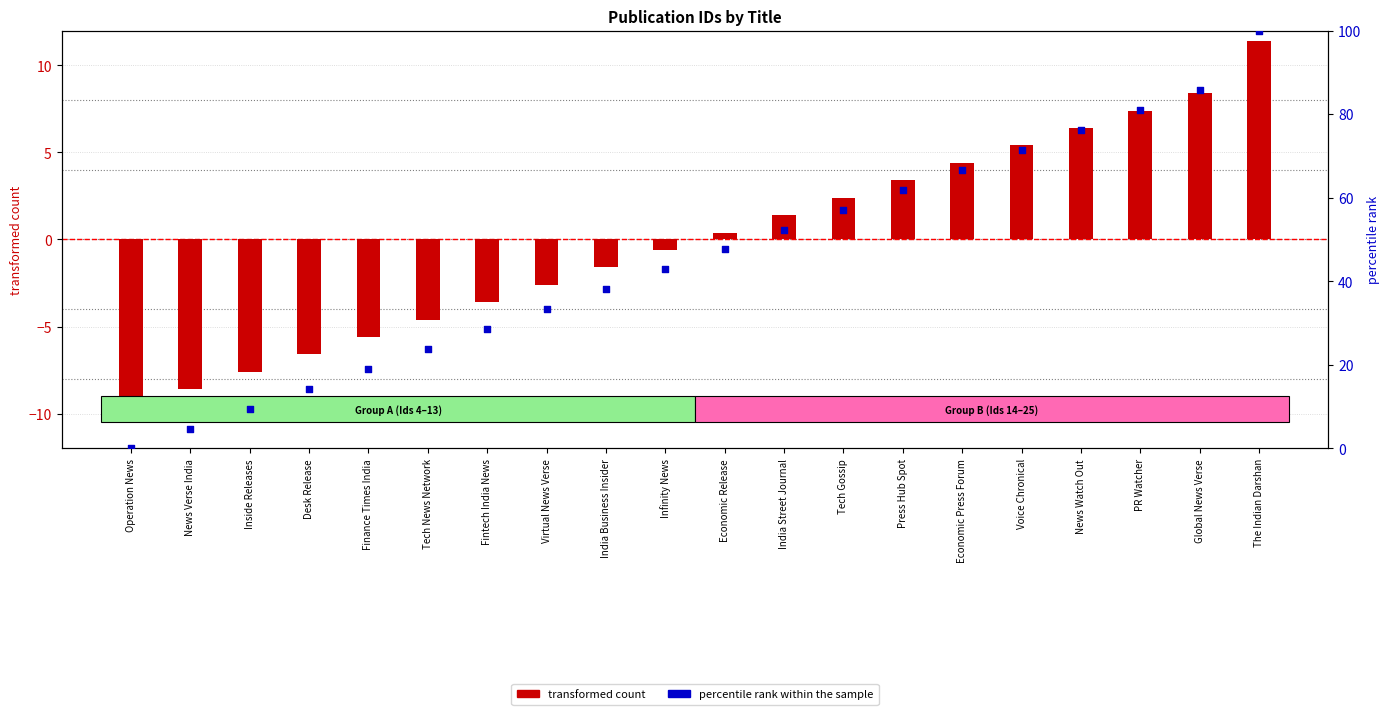

At how many categories does at least one series exceed 58?

7